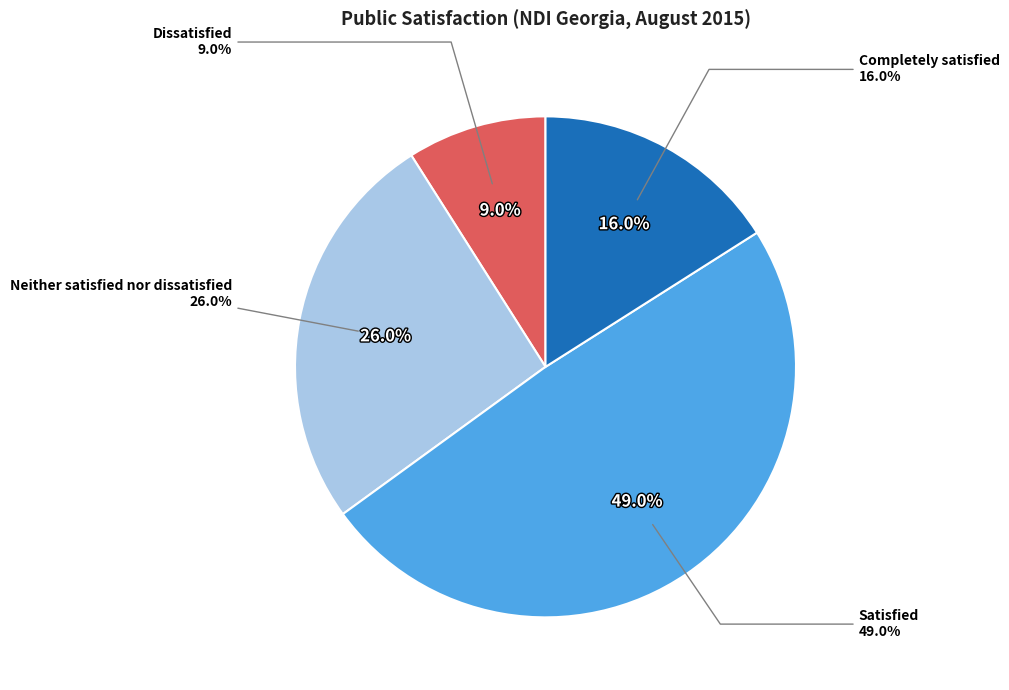

Count the number of slices in the pie.

4